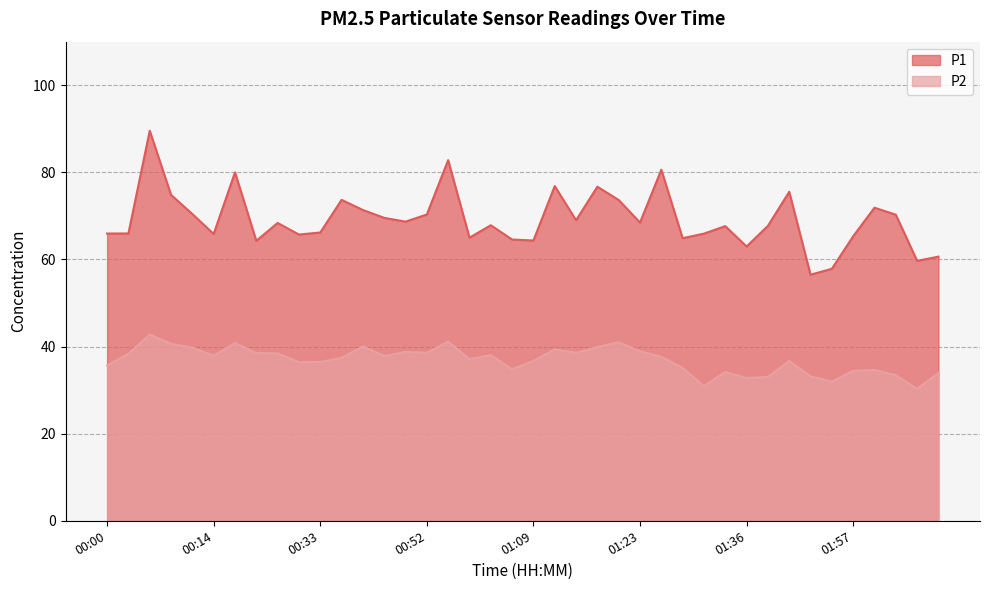

Which series changed the most between 01:36 and 02:00?

P1